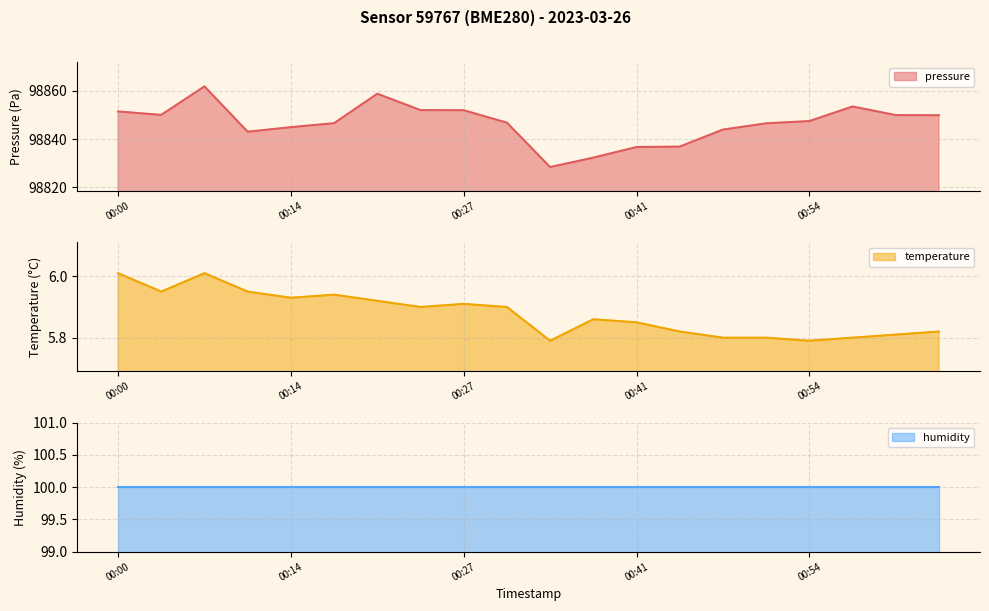

In temperature, how many points are lower than both neighbors (excluding endpoints)?

5